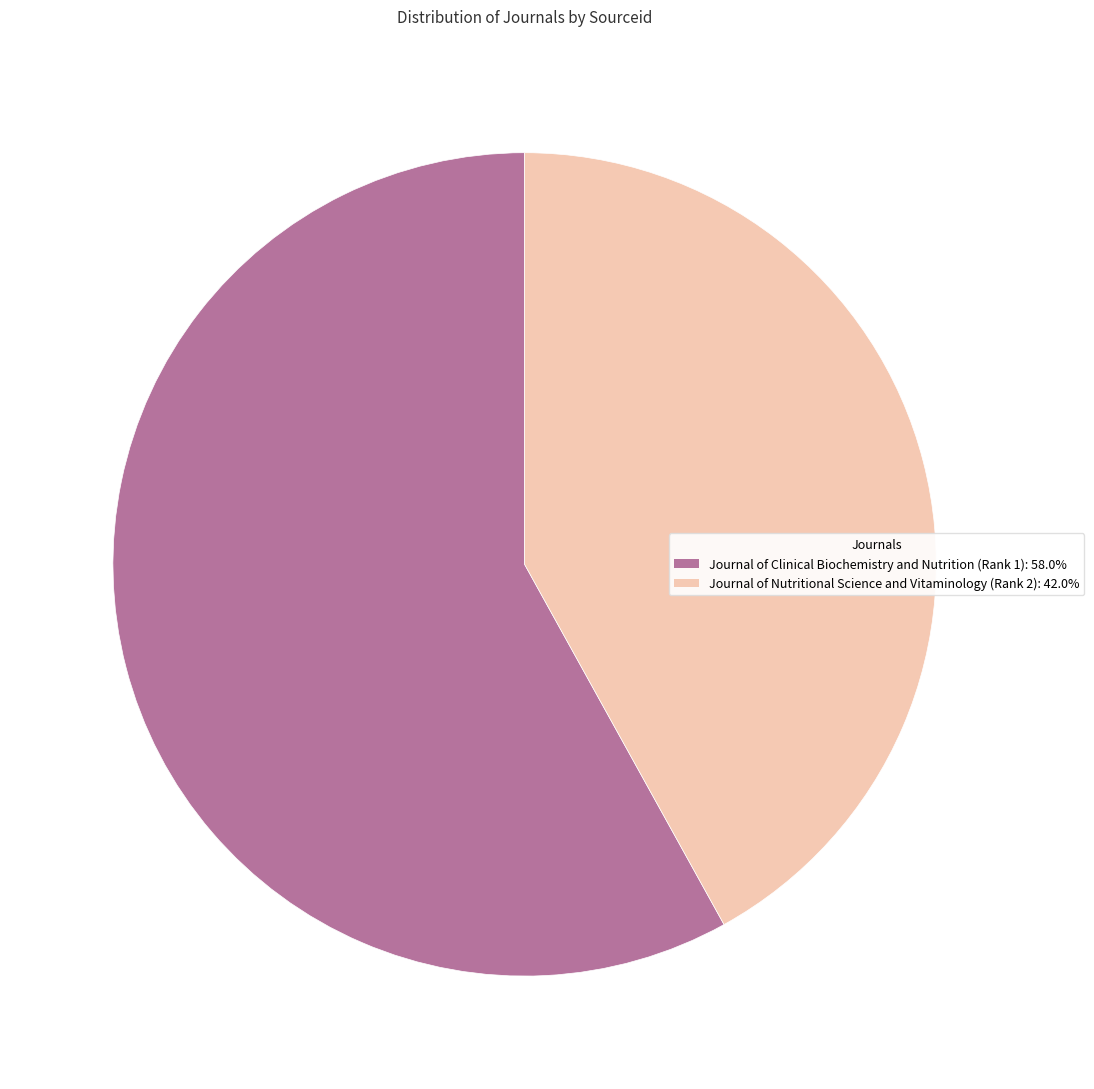

What is the ratio of the value at Journal of Nutritional Science and Vitaminology (Rank 2) to the value at Journal of Clinical Biochemistry and Nutrition (Rank 1)?

0.7